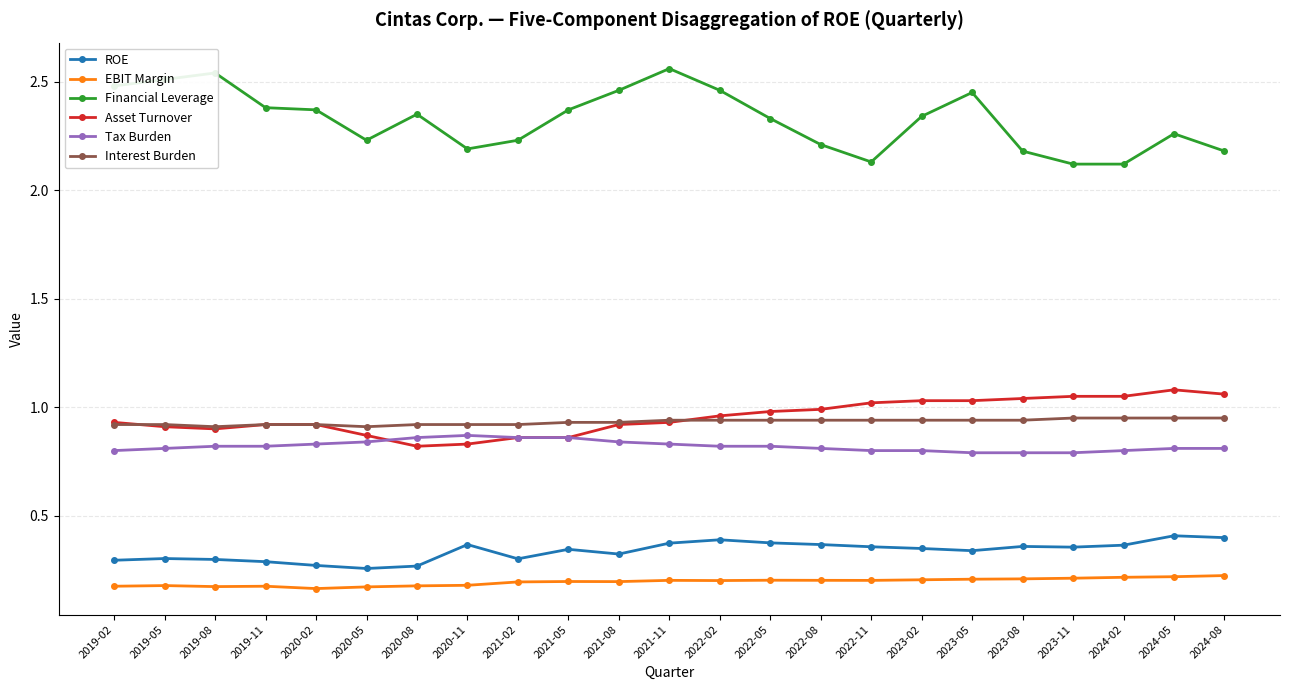

How many lines are shown in the chart?

6